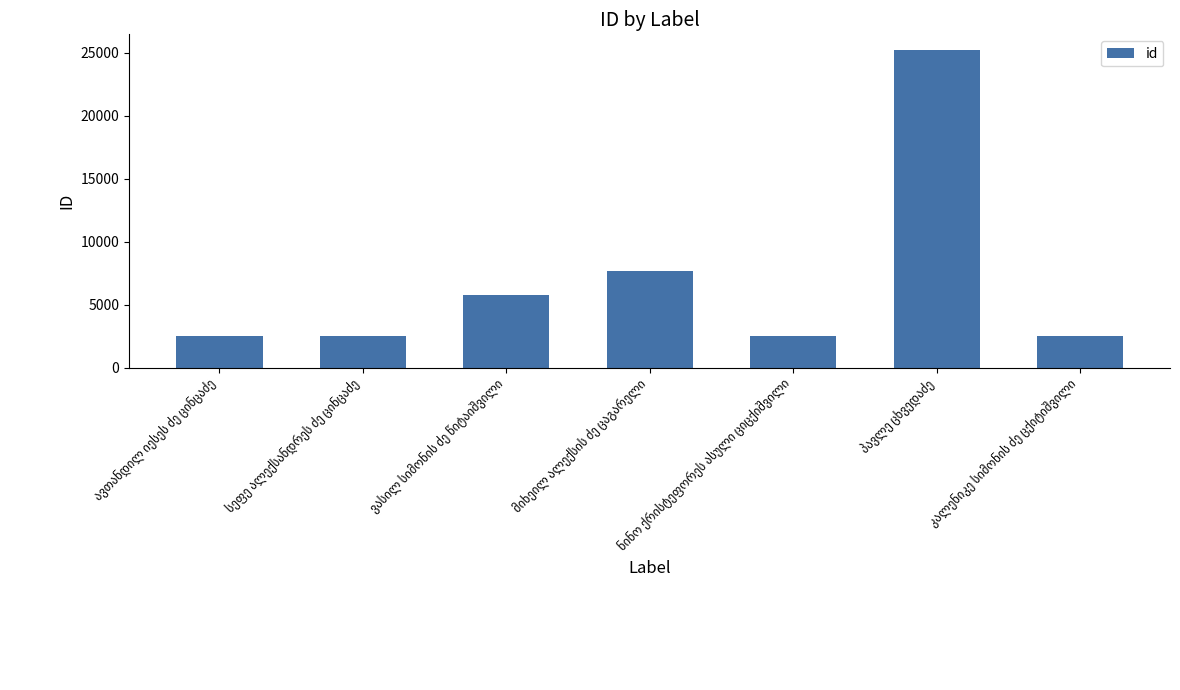

What is the smallest value displayed?

2494